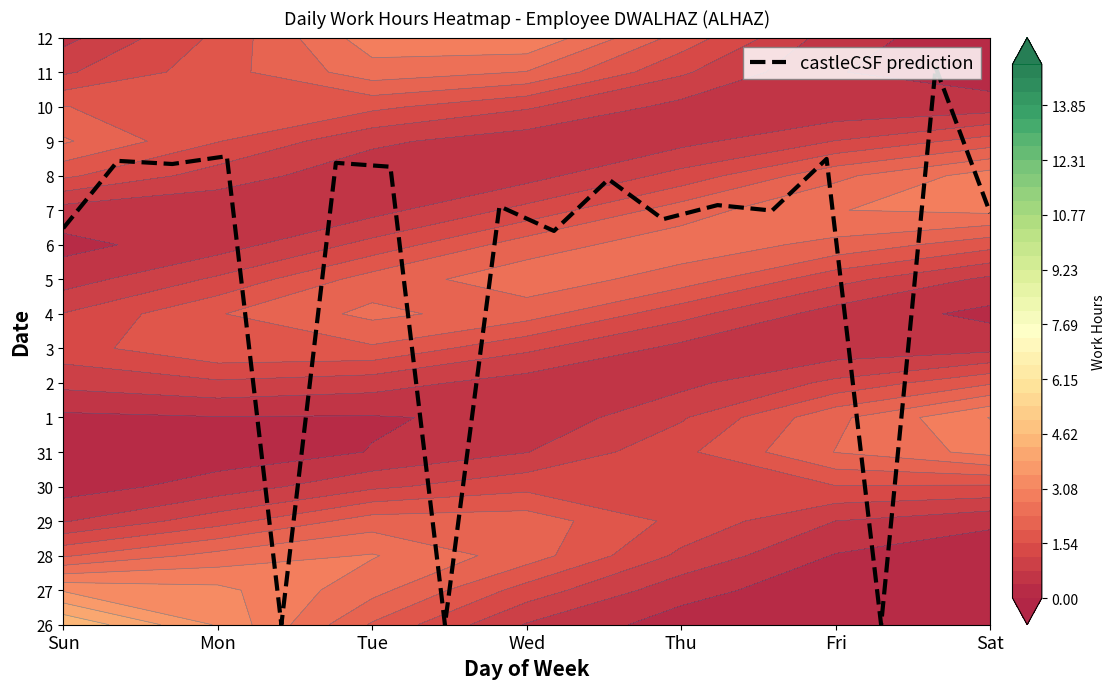

True or false: the data shows 6.6 at Wed.

False